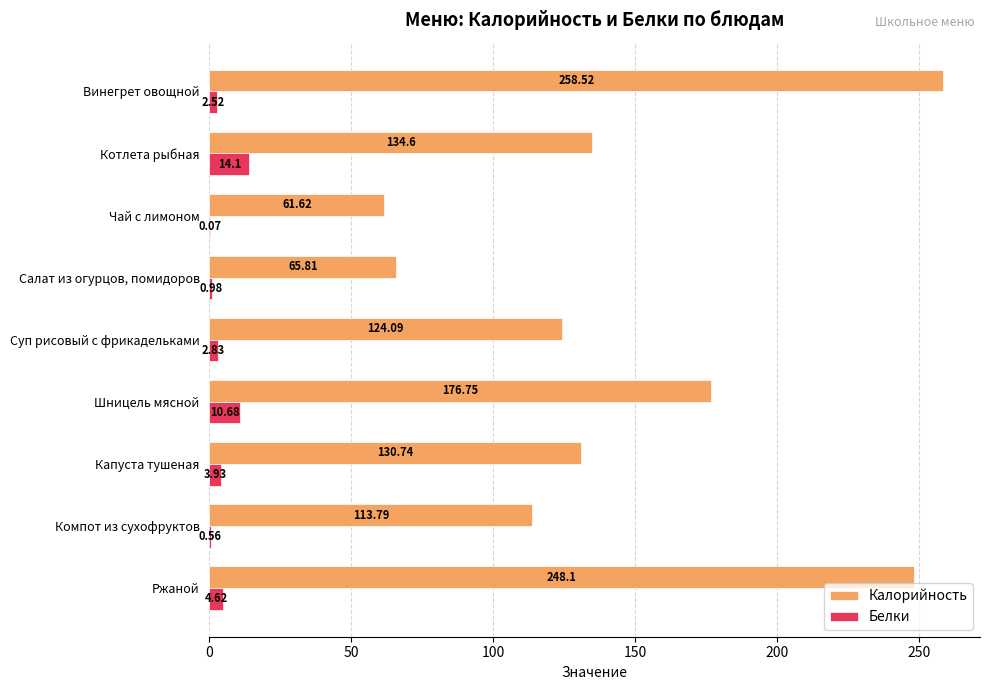

What is the sum of the Калорийность values at Шницель мясной and Суп рисовый с фрикадельками?

300.8